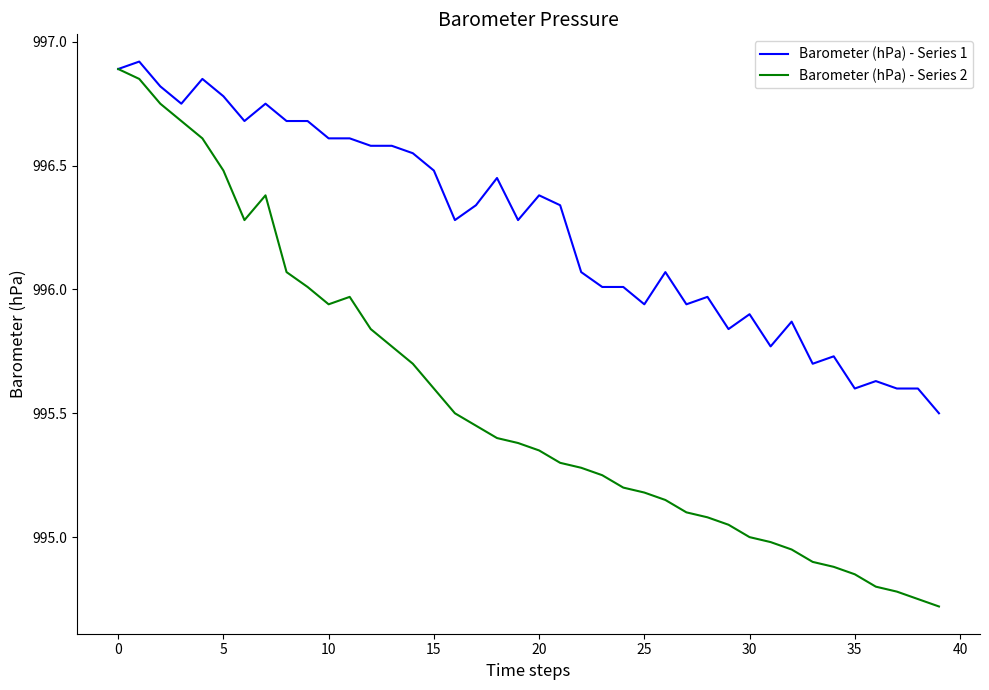

List the series in order of their overall mean, highest first.

Barometer (hPa) - Series 1, Barometer (hPa) - Series 2